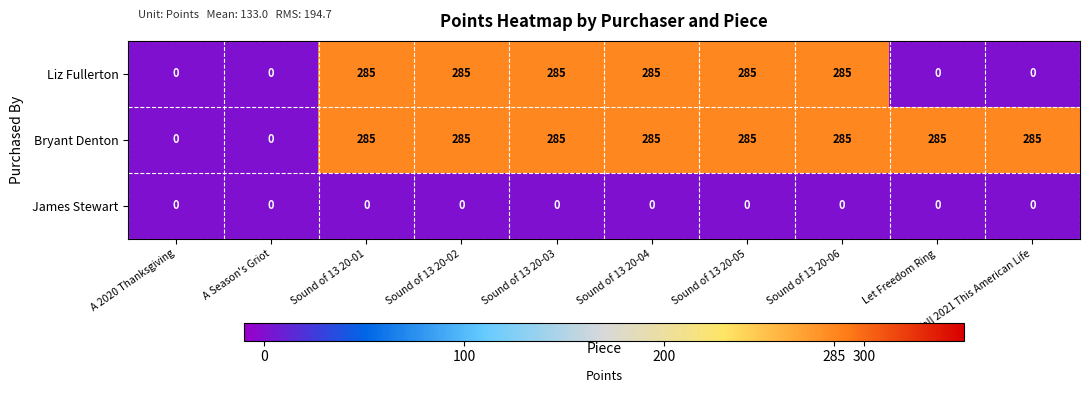

True or false: Liz Fullerton has a value of 135 at A 2020 Thanksgiving.

False